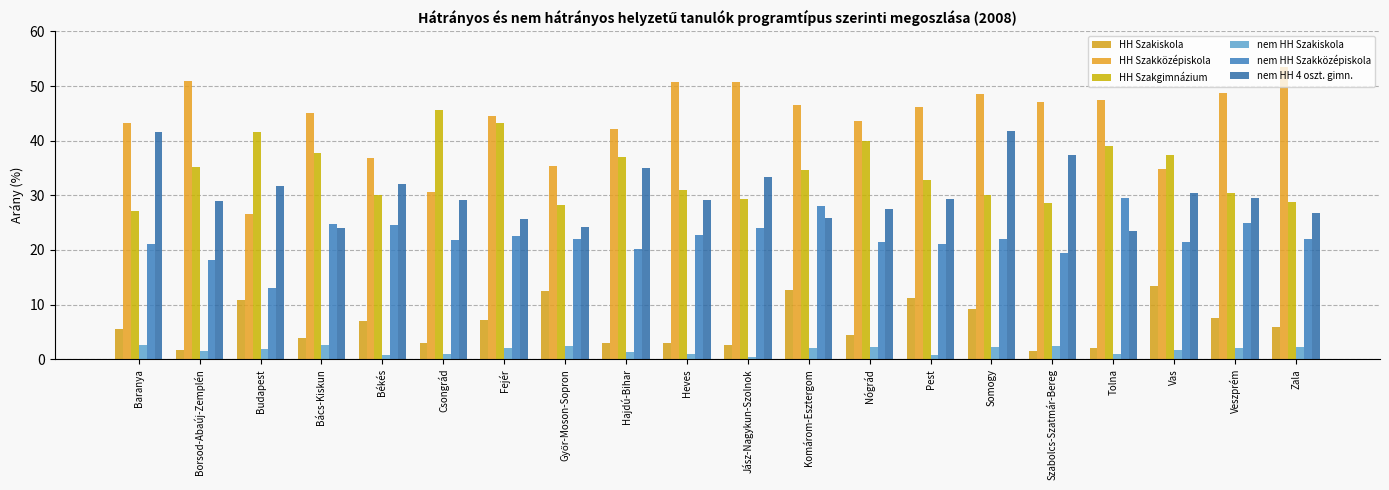

What is the lowest value of the HH Szakiskola series?

1.5